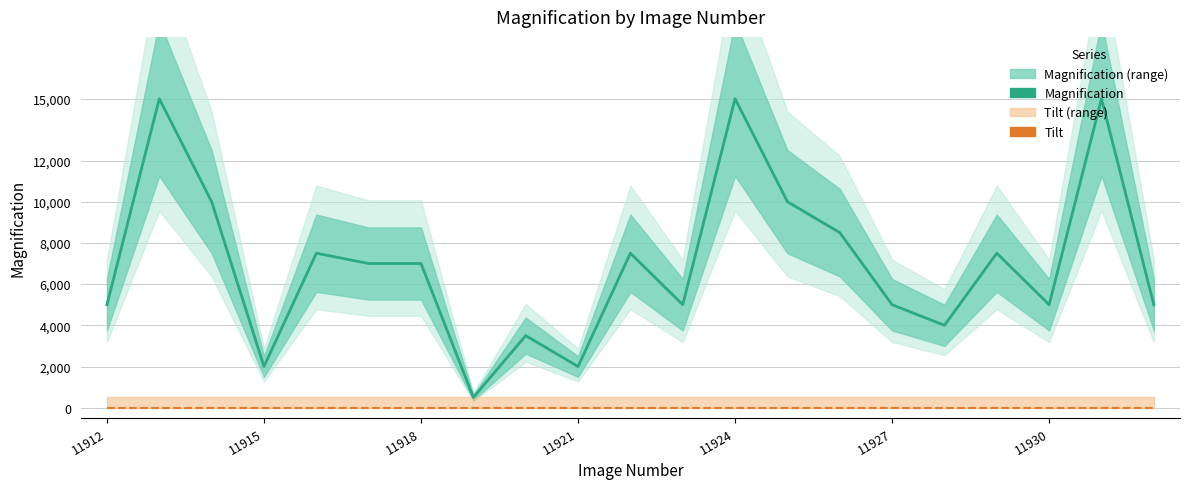

What is the average value of the Magnification series?

7000